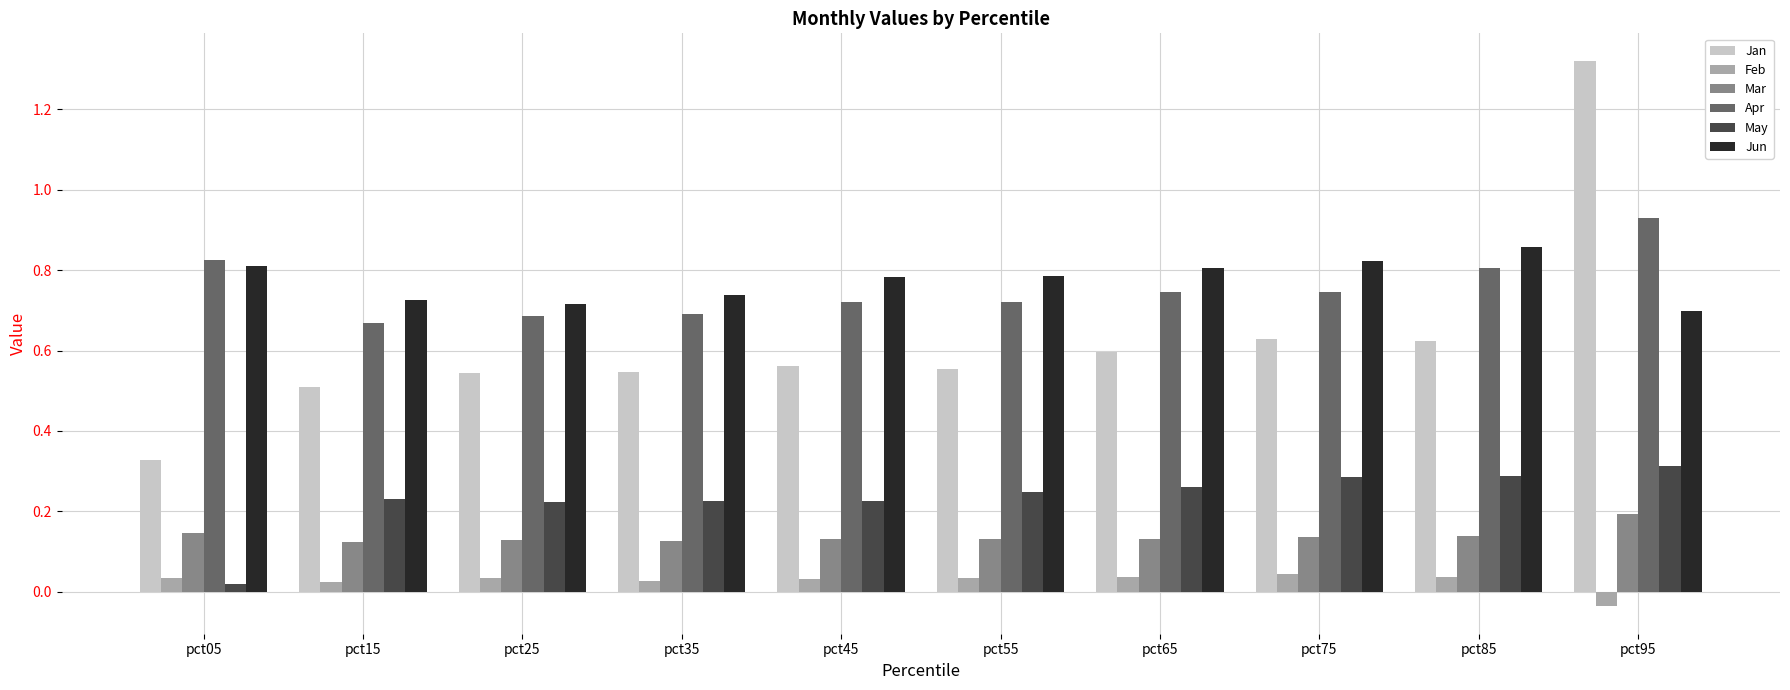

At which category does the chart reach its minimum across all series?

pct95